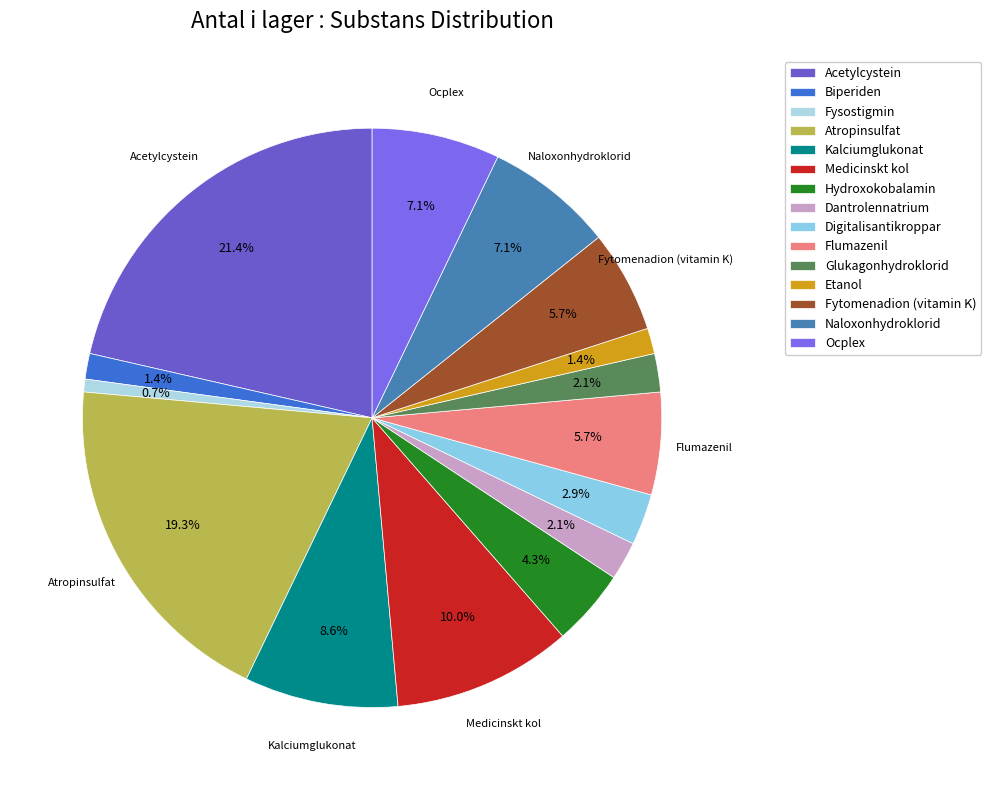

To the nearest percent, what is the difference between the Atropinsulfat and Ocplex slice percentages?

12%